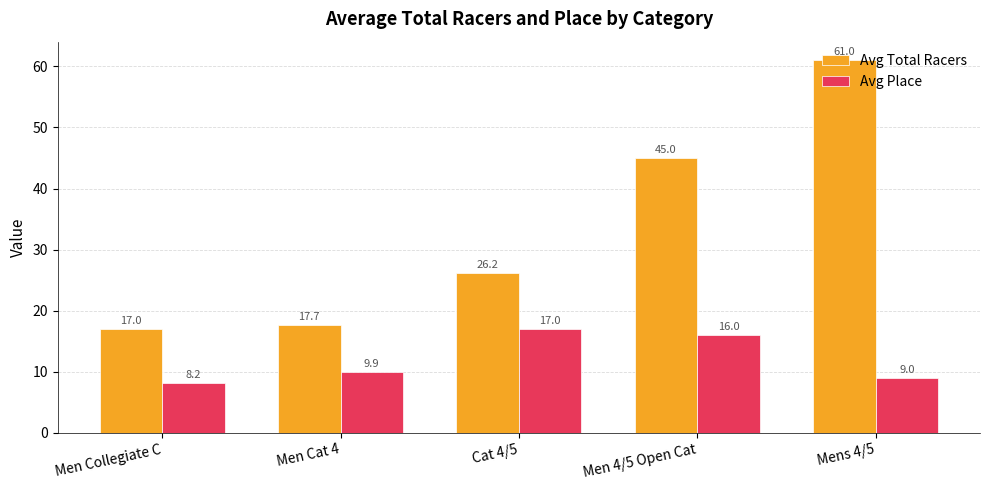

What is the highest value of the Avg Total Racers series?

61.0